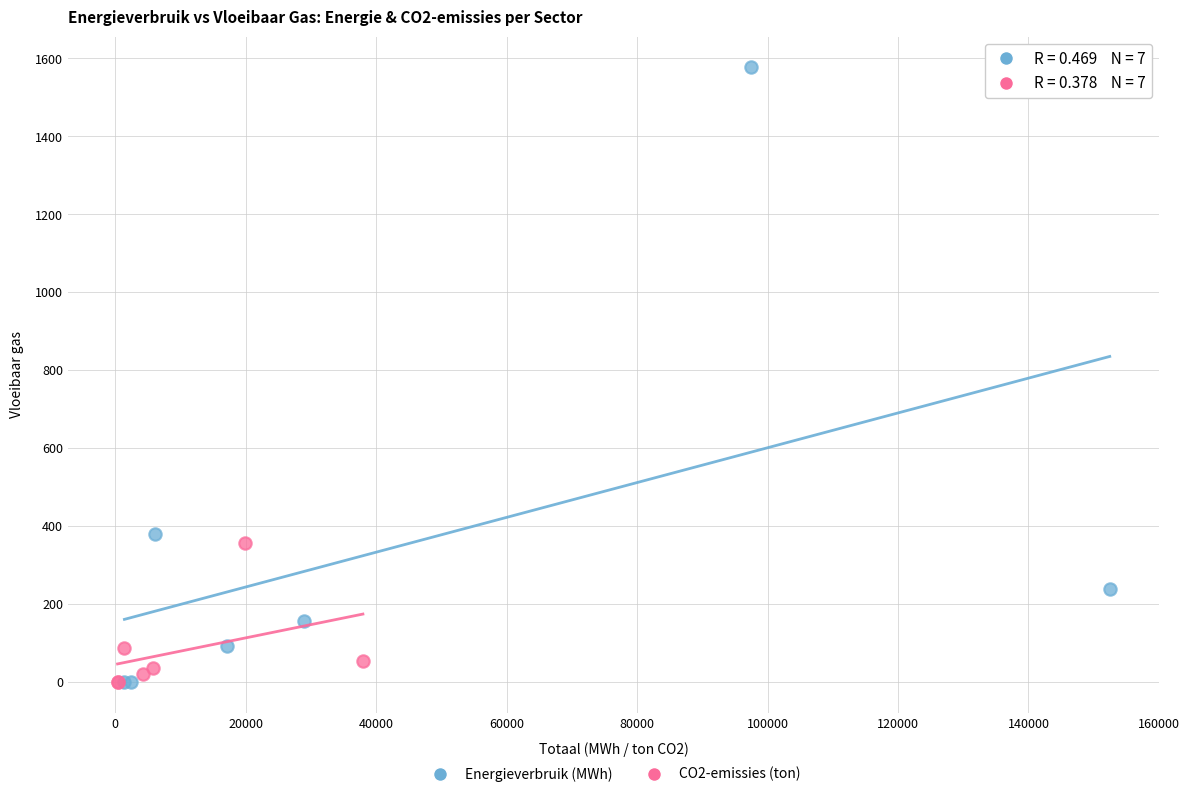

Which series has the largest Y range (max minus min)?

Energieverbruik (MWh)